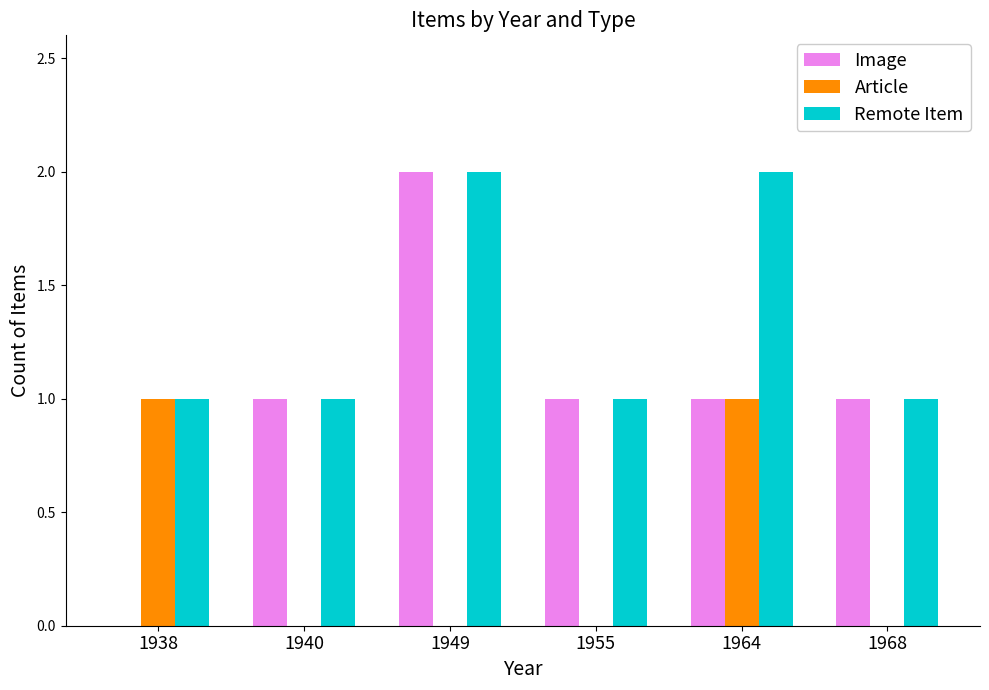

Which series has the largest total across all categories?

Remote Item